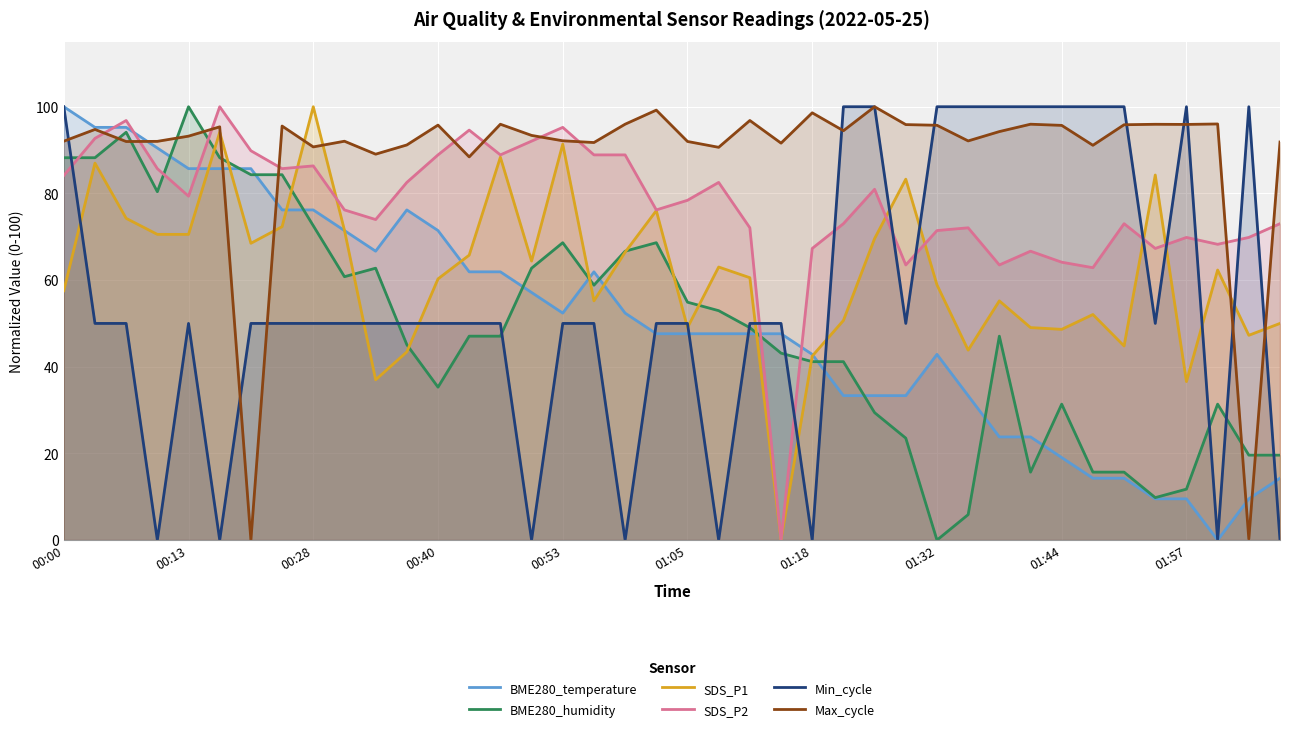

True or false: Max_cycle and BME280_humidity cross at least once.

True